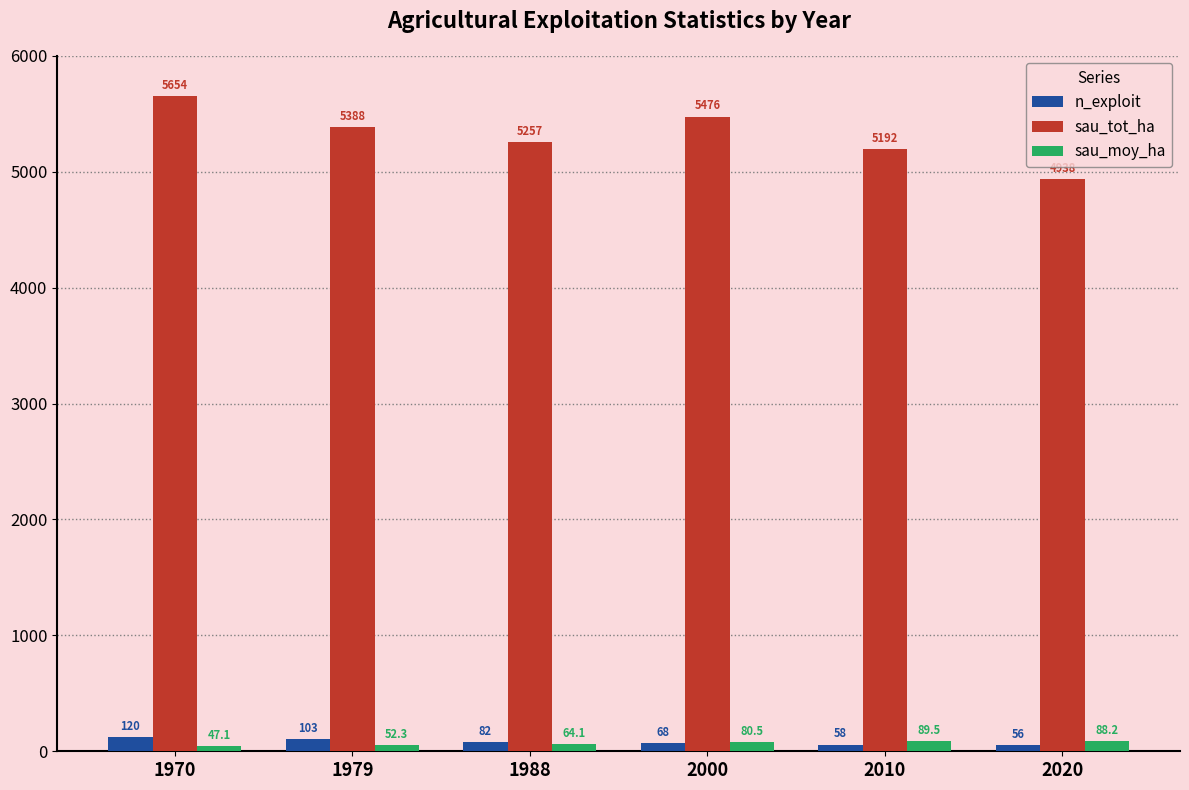

What is the approximate value of sau_moy_ha at 1988?

64.1